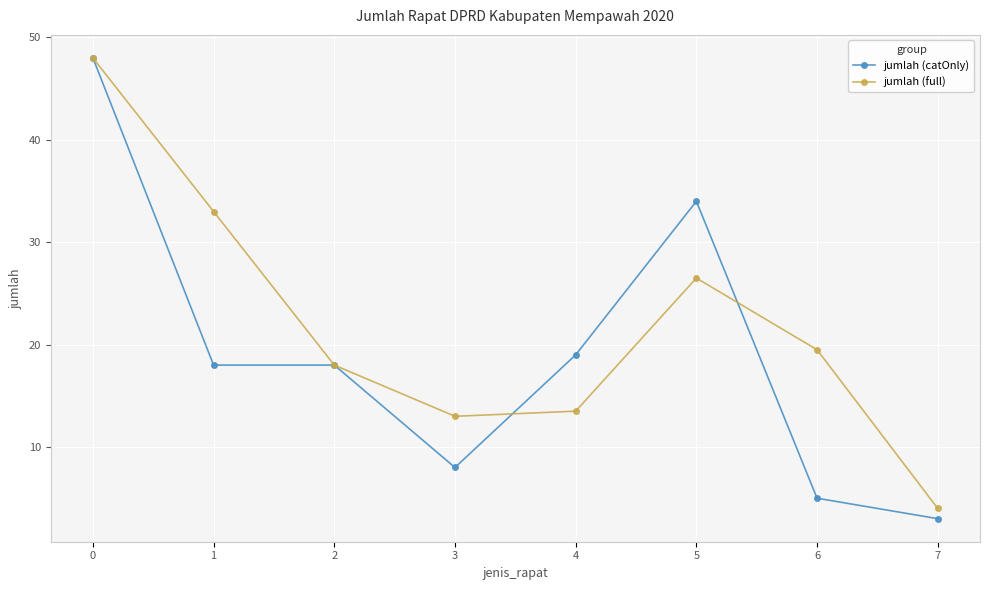

Is it true that jumlah (catOnly) equals 3.0 at 7?

True